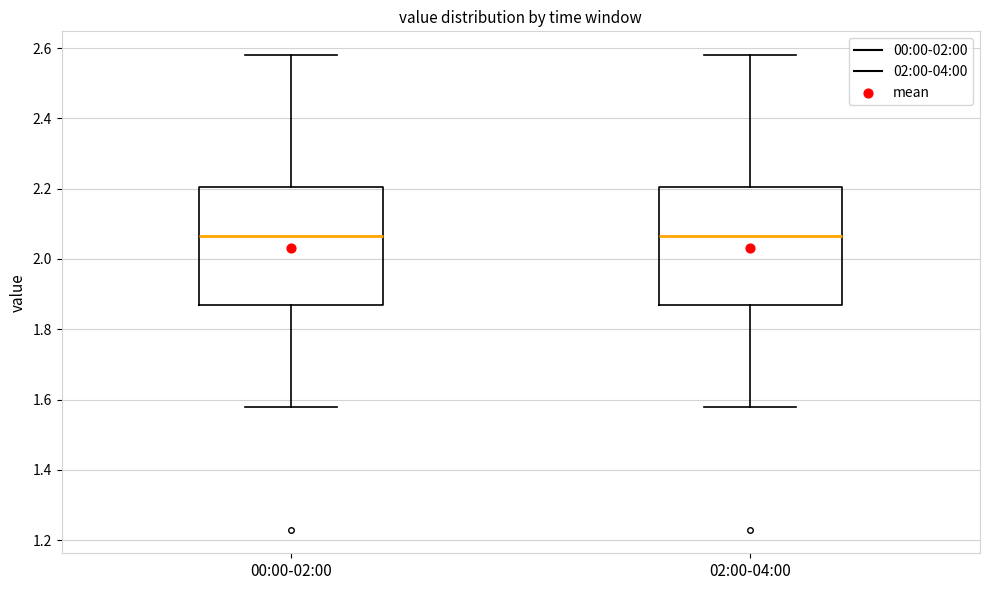

Where does the lower whisker of the box for 00:00-02:00 end on the y-axis? The values are not printed on the chart, so give them approximately, as read against the axis.

1.58